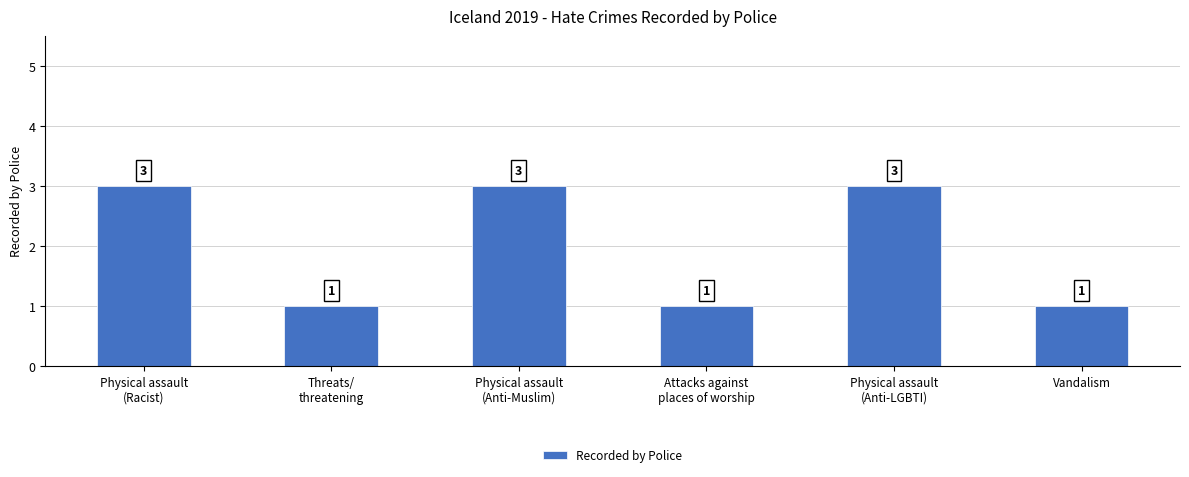

What is the maximum value shown in the chart?

3